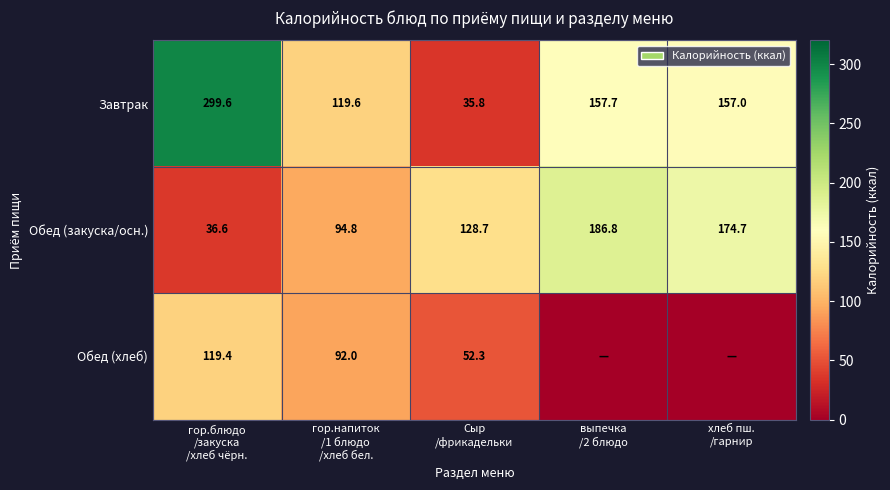

What is the total value across all series at хлеб пш.
/гарнир?

331.7